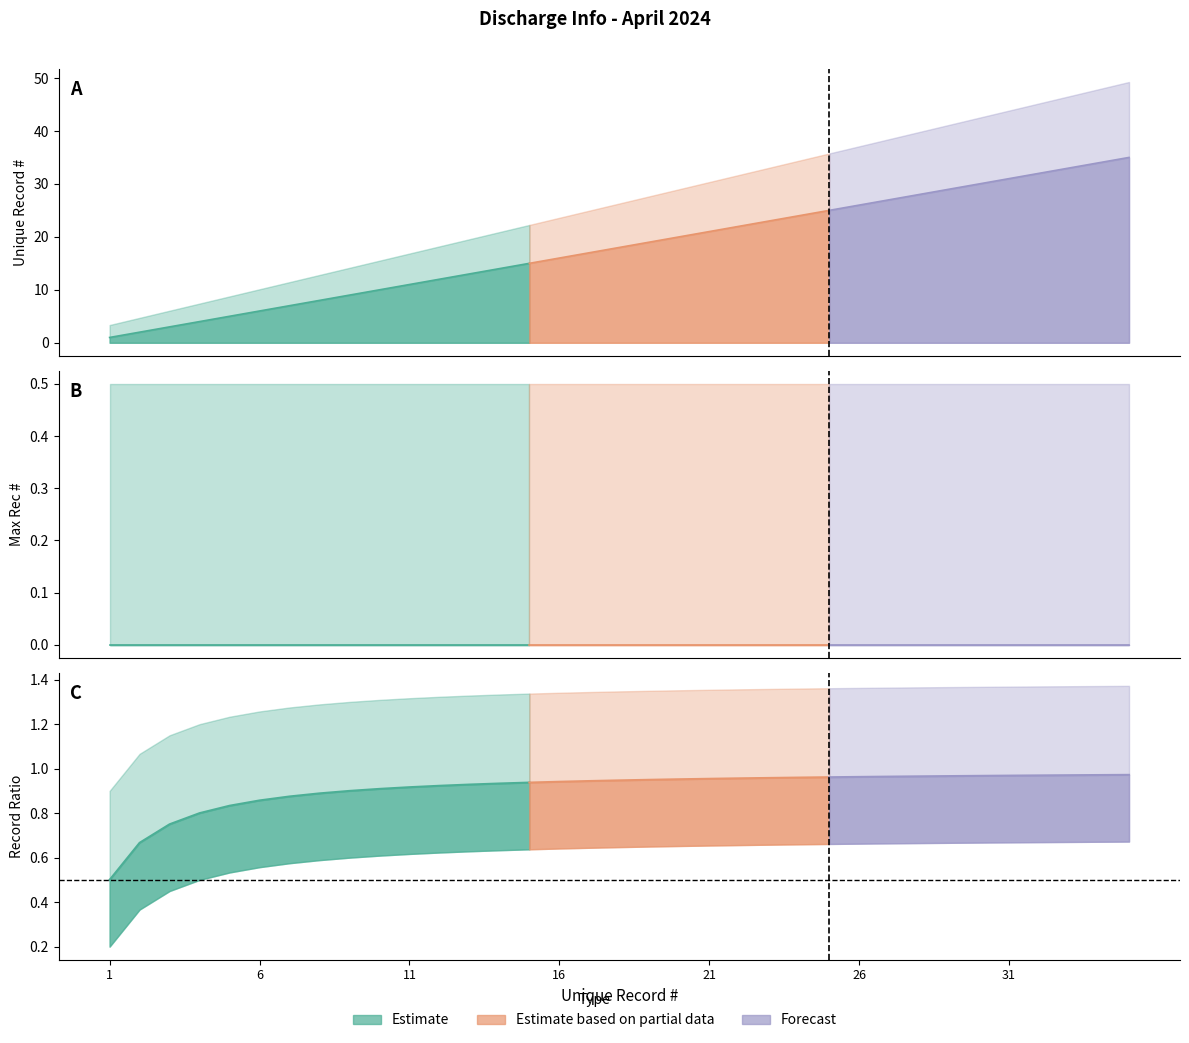

Where does the Unique Record # series first go above 18?

19